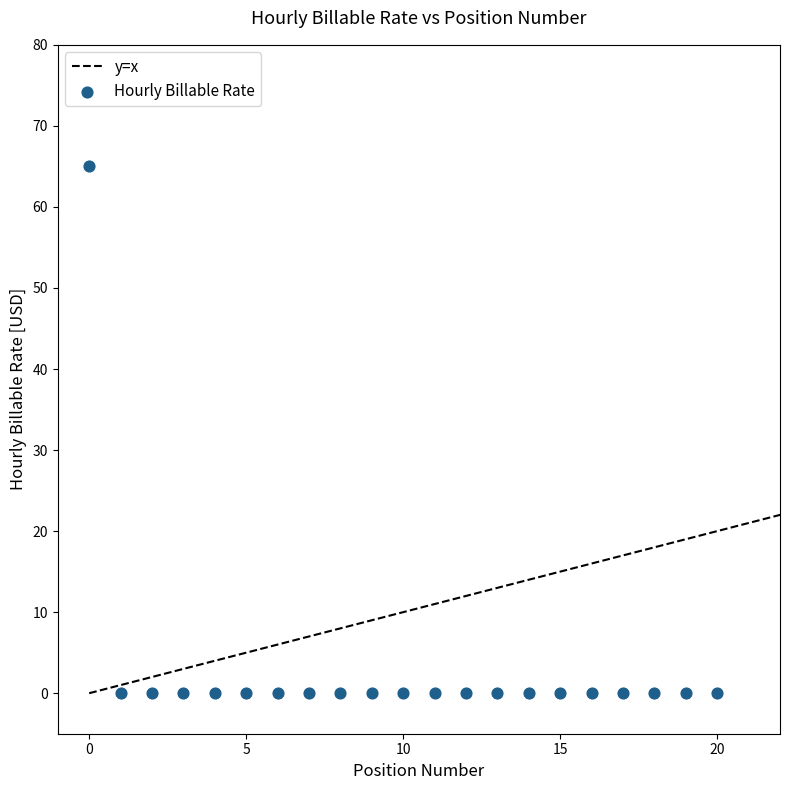

What is the range of Y values (max minus min)?

65